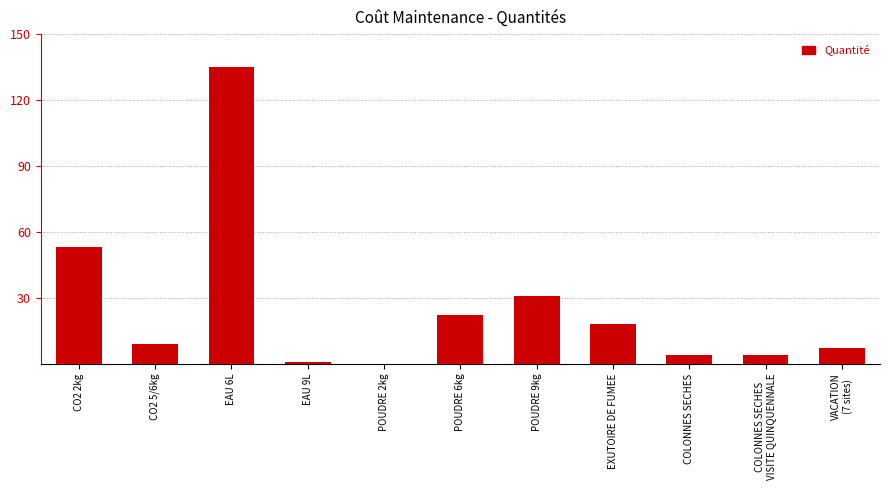

What is the maximum value shown in the chart?

135